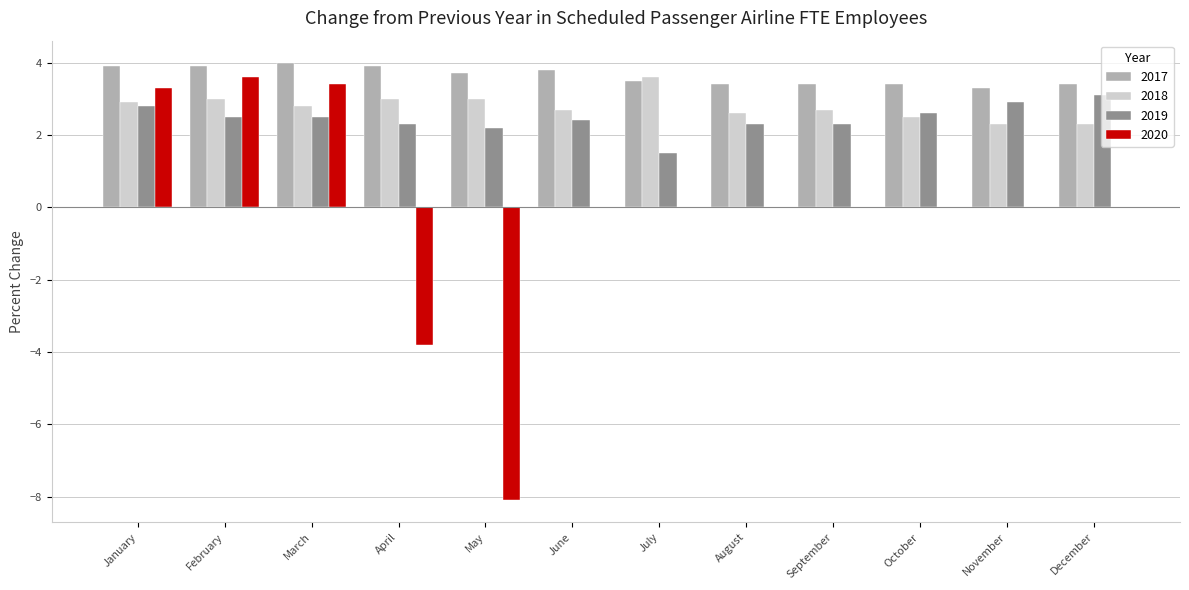

What are all the series names shown in the legend?

2017, 2018, 2019, 2020